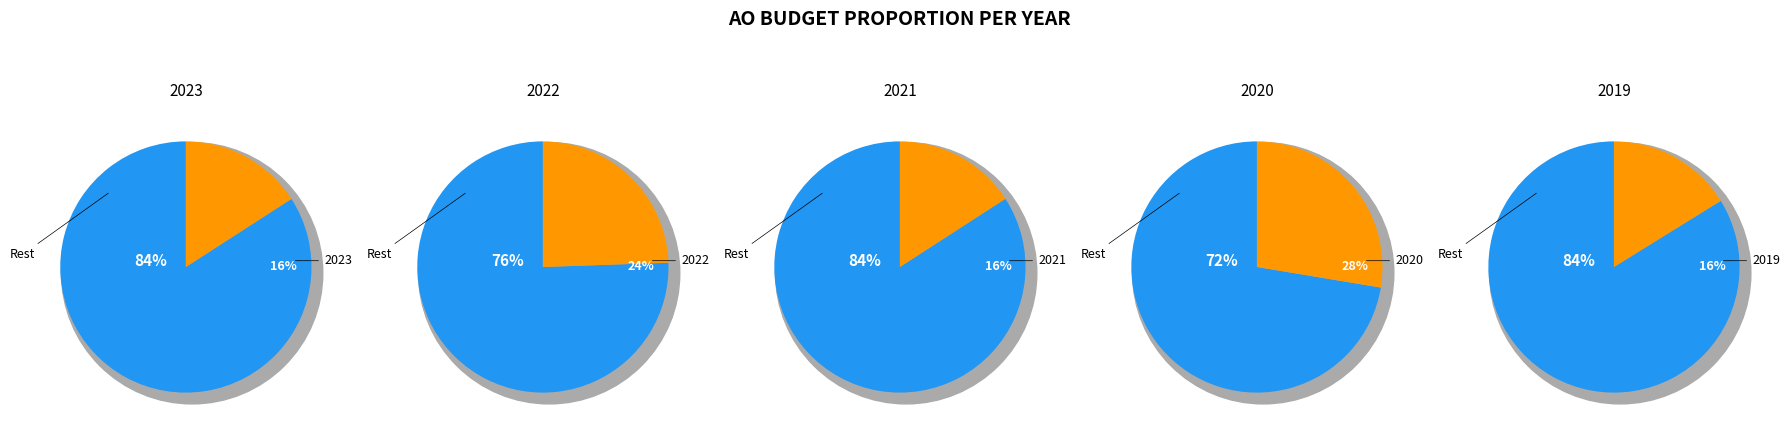

The 2021 1ste aanpassing slice represents 22% of the pie. True or false?

False